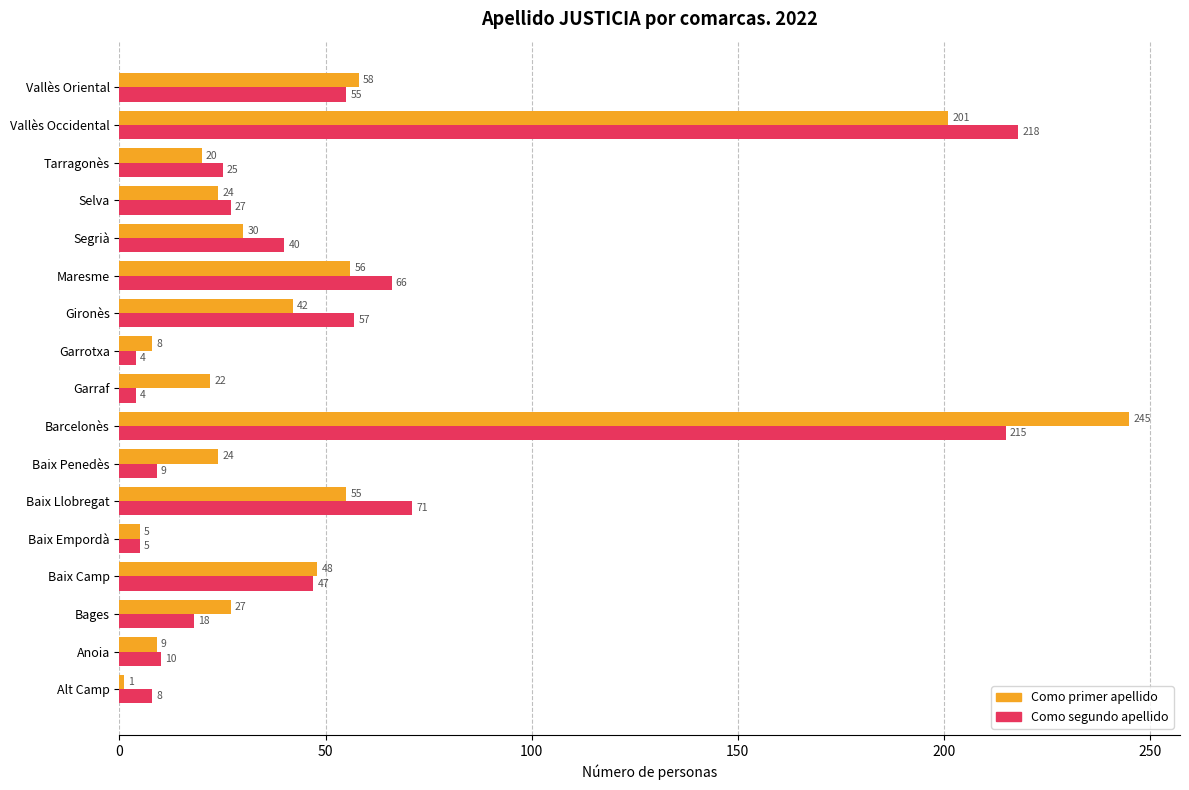

At which category is the sum across all series the highest?

Barcelonès